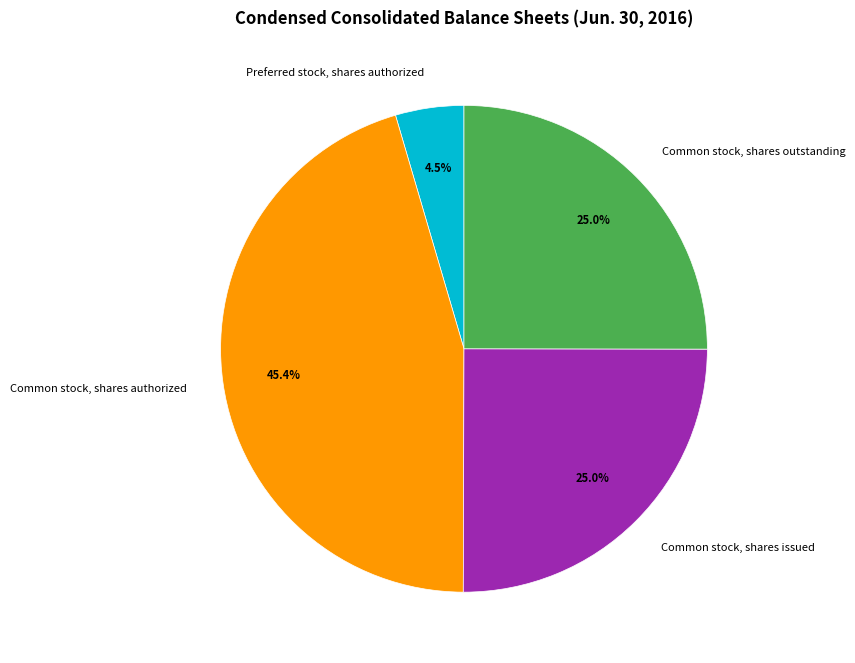

Count the number of slices in the pie.

4